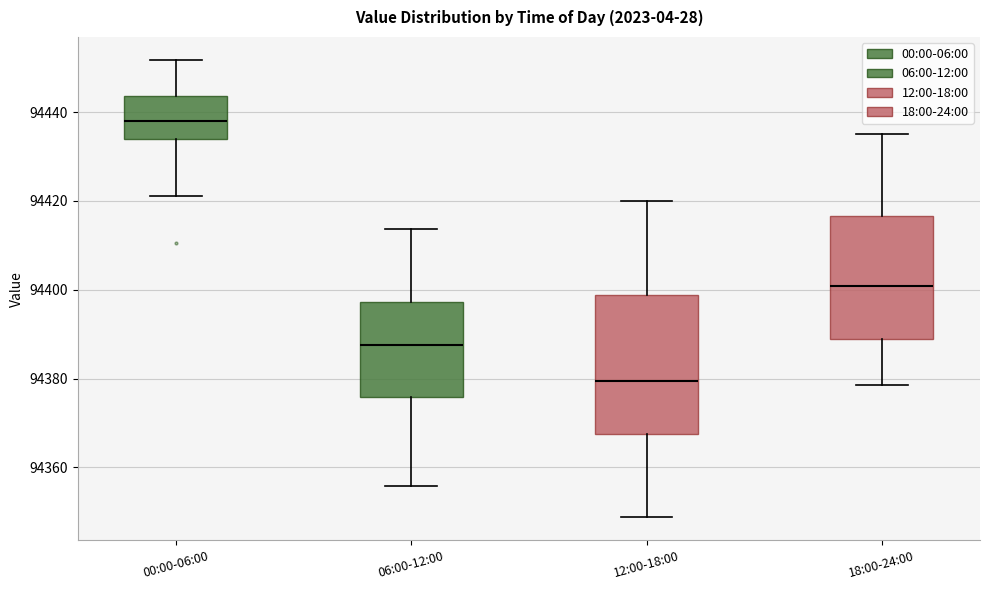

Reading left to right, transcribe this box plot: for each box, give where its median line is, the range the box spans, and where its two whiskers end, as read against the y-axis. The values are not printed on the chart, so give them approximately, as read against the axis.

00:00-06:00: median 94438, box 94434 to 94444, whiskers 94422 to 94452
06:00-12:00: median 94388, box 94376 to 94398, whiskers 94356 to 94414
12:00-18:00: median 94380, box 94368 to 94398, whiskers 94348 to 94420
18:00-24:00: median 94400, box 94388 to 94416, whiskers 94378 to 94436